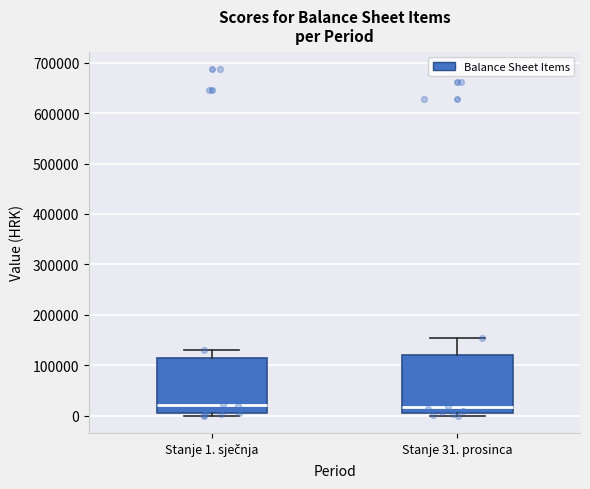

Where is the upper edge of the box for Stanje 1. sječnja on the y-axis? The values are not printed on the chart, so give them approximately, as read against the axis.

110000